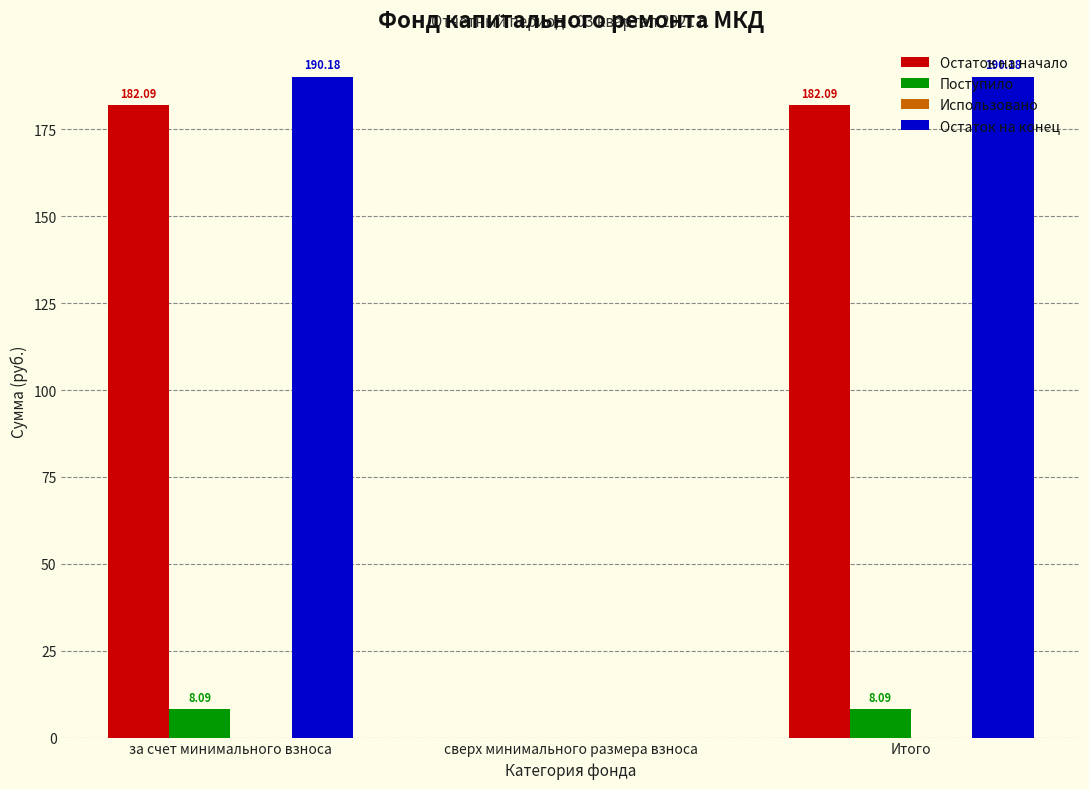

What is the total value across all series at Итого?

380.4